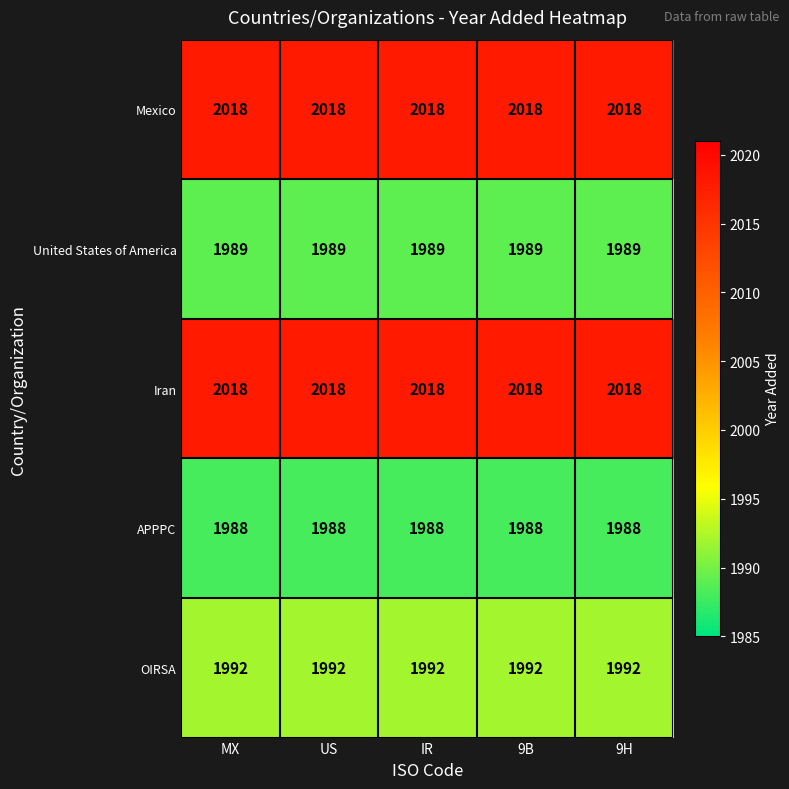

What is the average value of the Mexico series?

2018